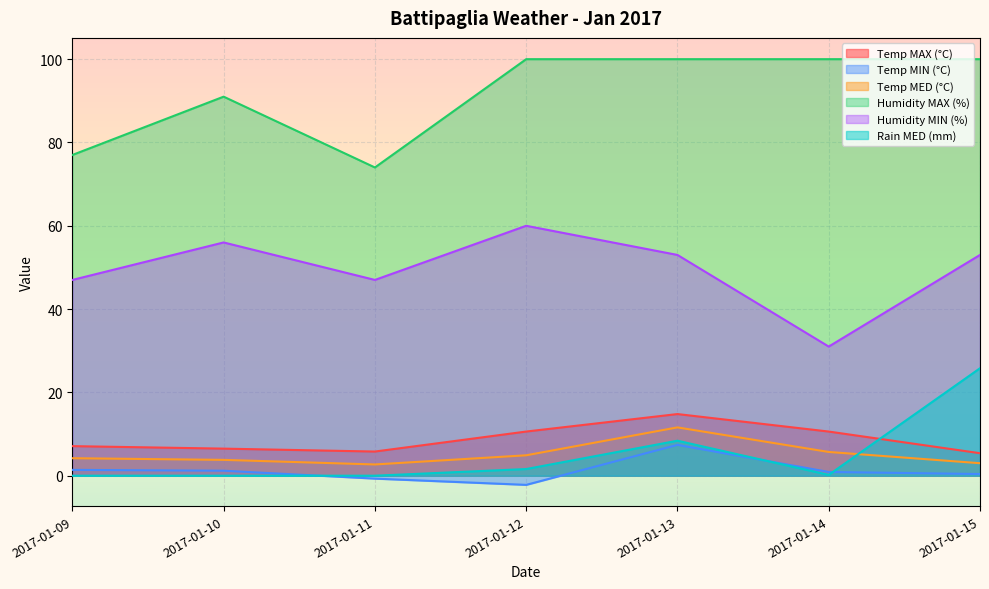

Which series has the widest spread of values?

Humidity MIN (%)